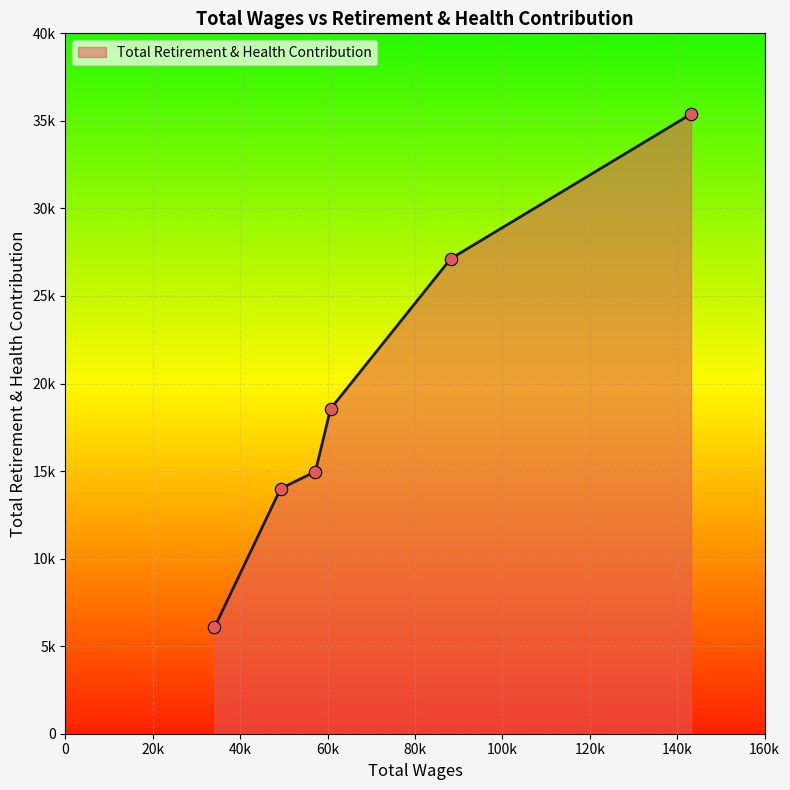

Is this an area chart (filled region under the line)?

Yes